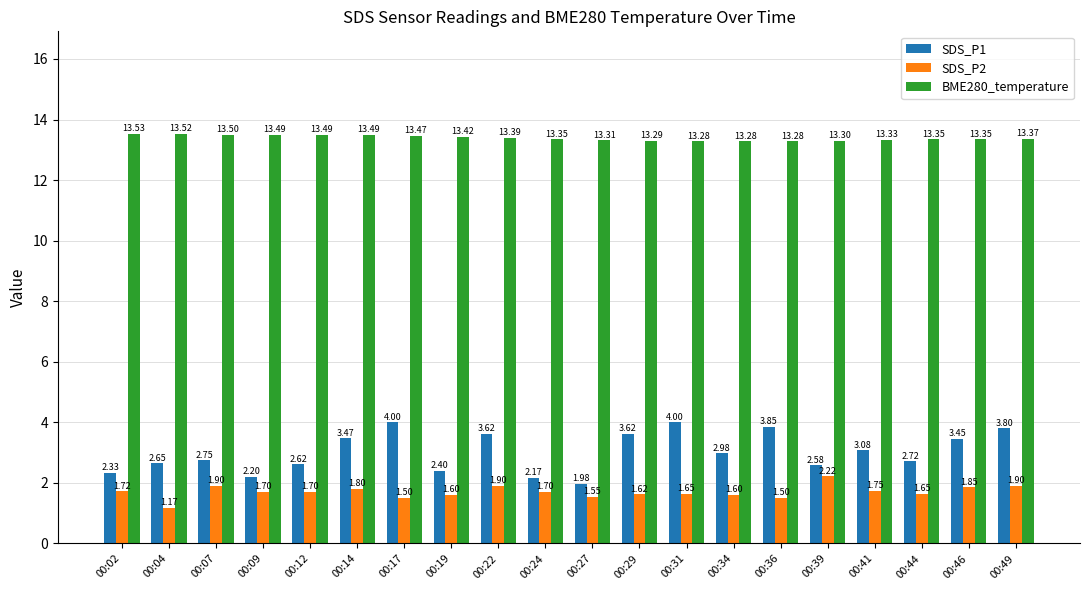

Which series has the largest total across all categories?

BME280_temperature